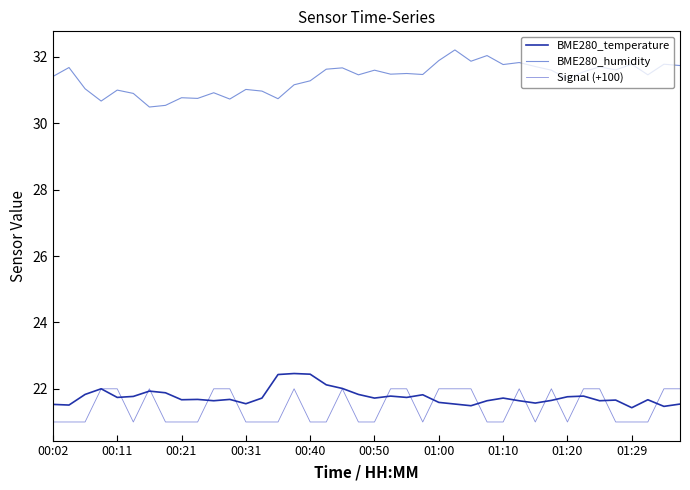

Which series has the widest spread of values?

BME280_humidity